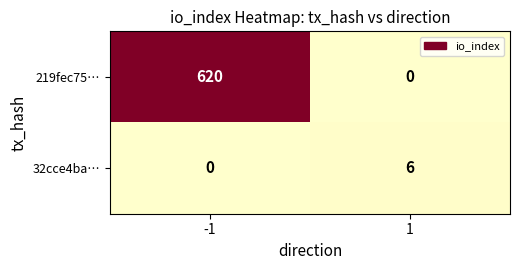

Rank the series at 1 from highest to lowest value.

32cce4ba…, 219fec75…